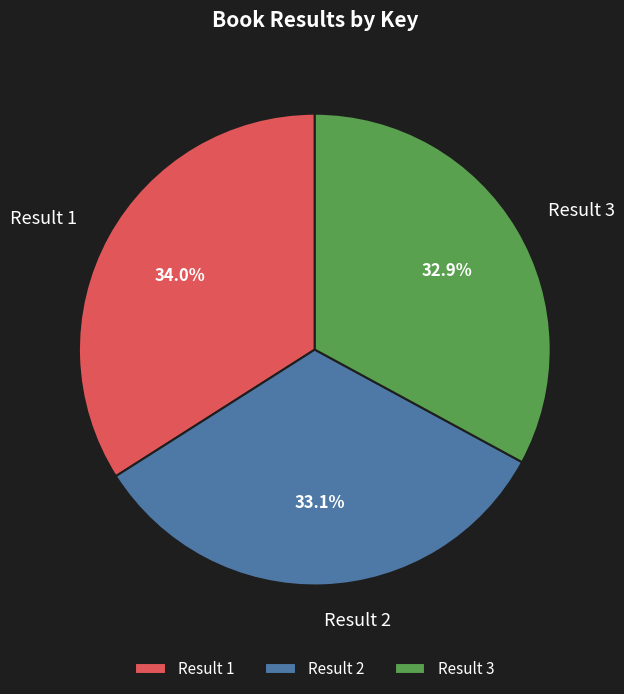

True or false: Result 2 accounts for 22% of the total.

False